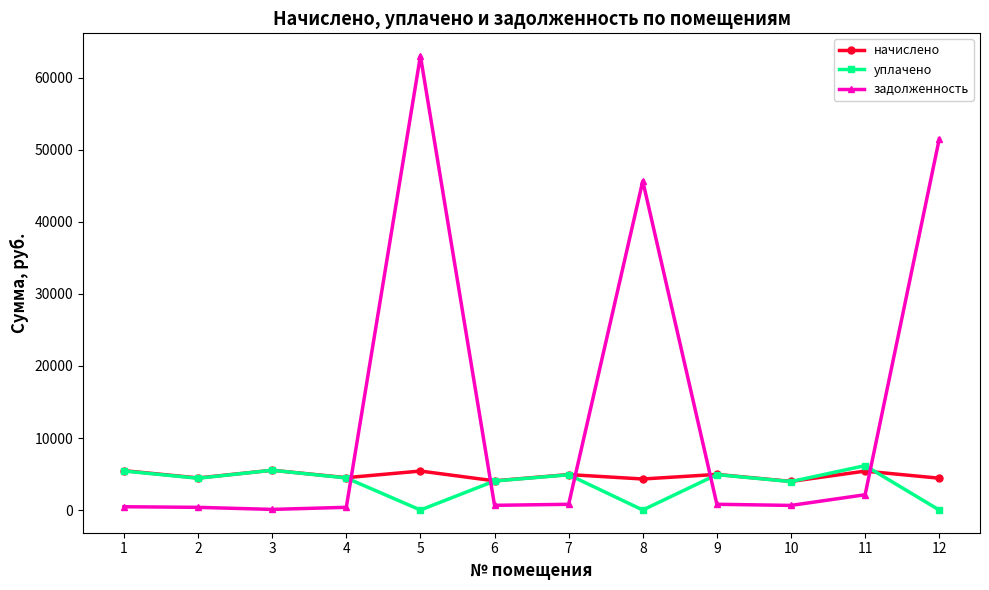

What is the difference between the начислено values at 7 and 8?

615.4